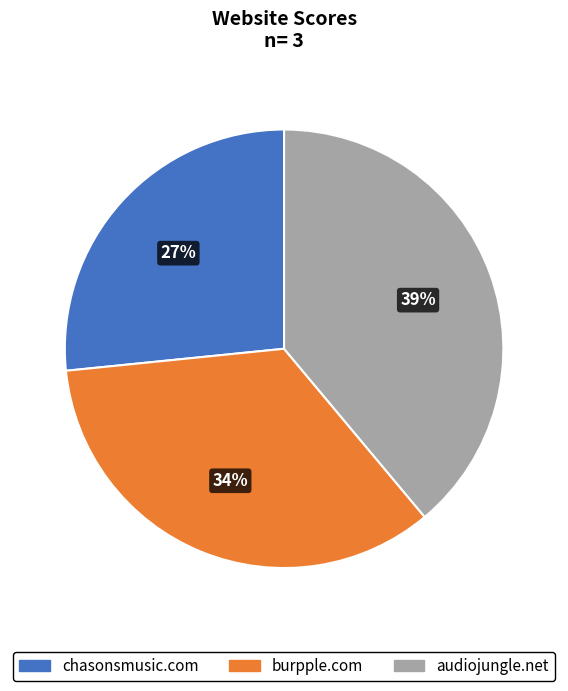

True or false: audiojungle.net accounts for 25% of the total.

False